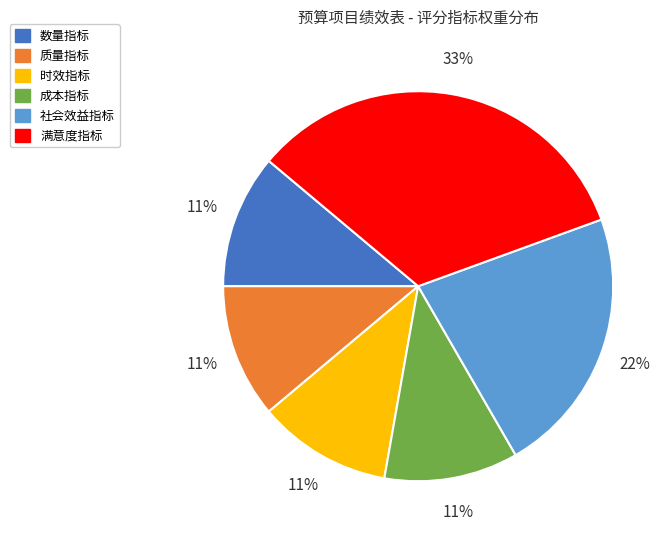

Which category has the biggest portion of the pie?

满意度指标